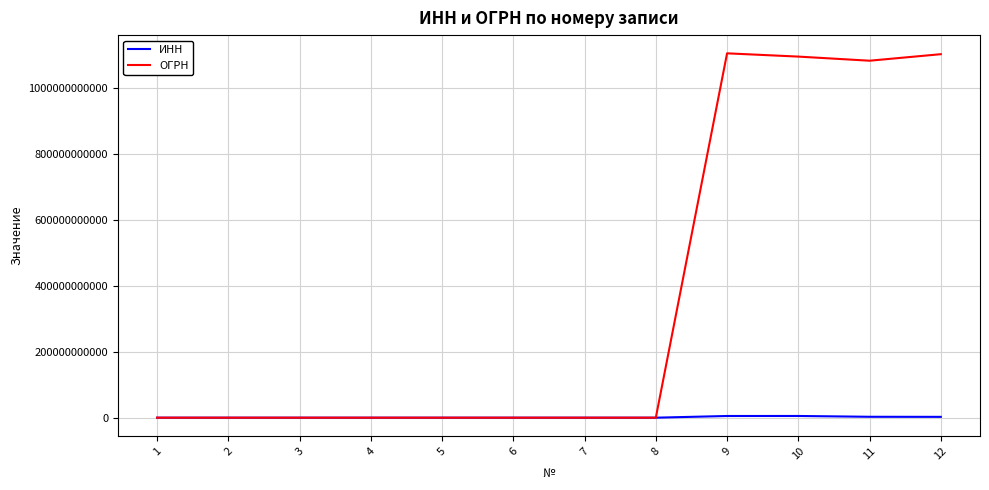

What is the greatest value displayed?

1105110000270